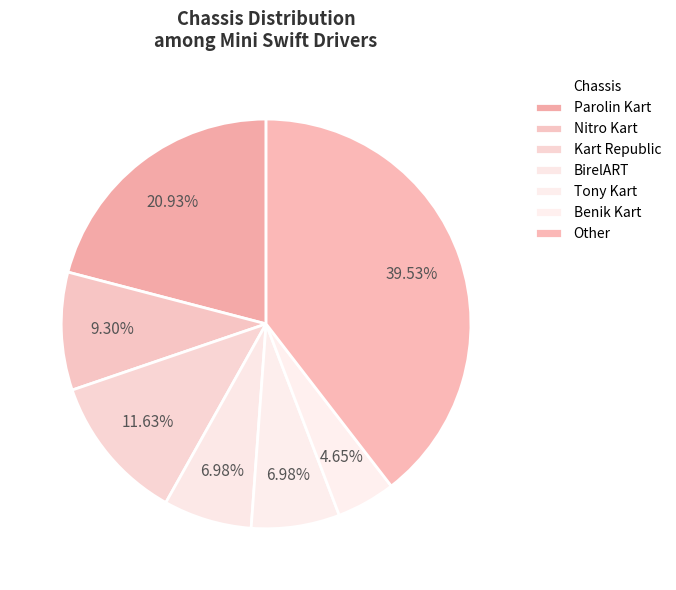

Is it true that Other is 40% of the pie?

True